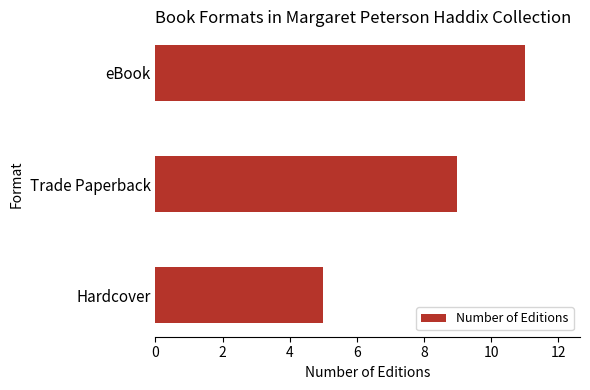

What is the sum of all values?

25